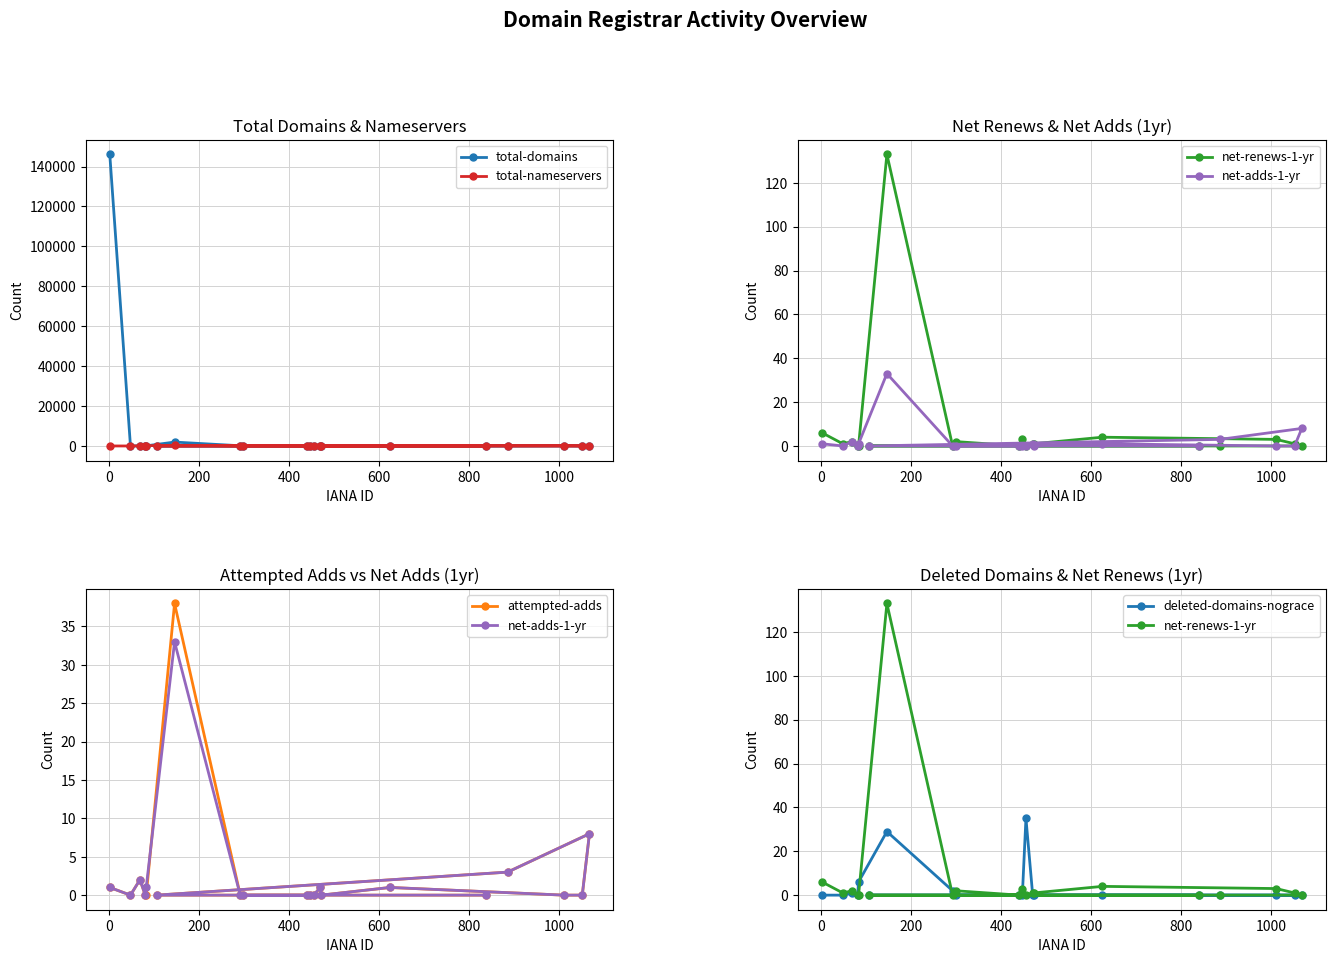

What is the maximum value for total-domains?

146118